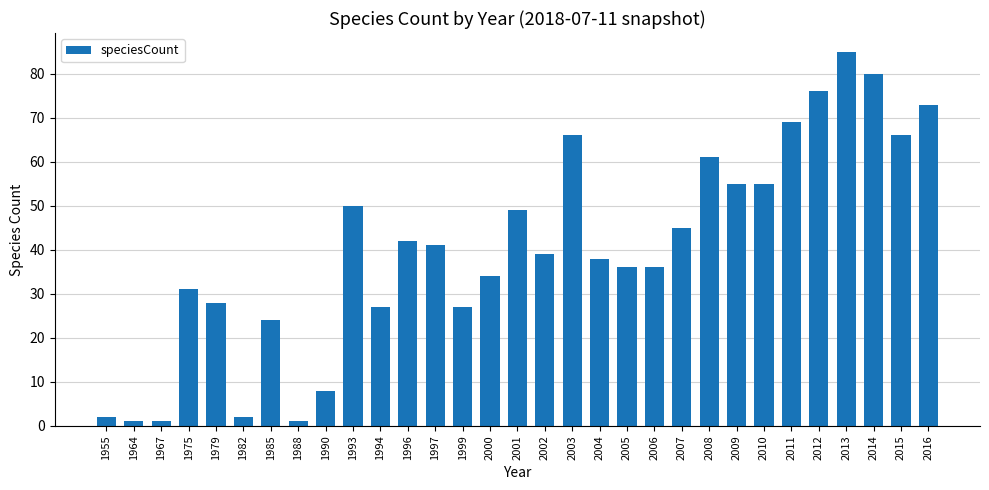

Which has a higher value, 2011 or 2015?

2011